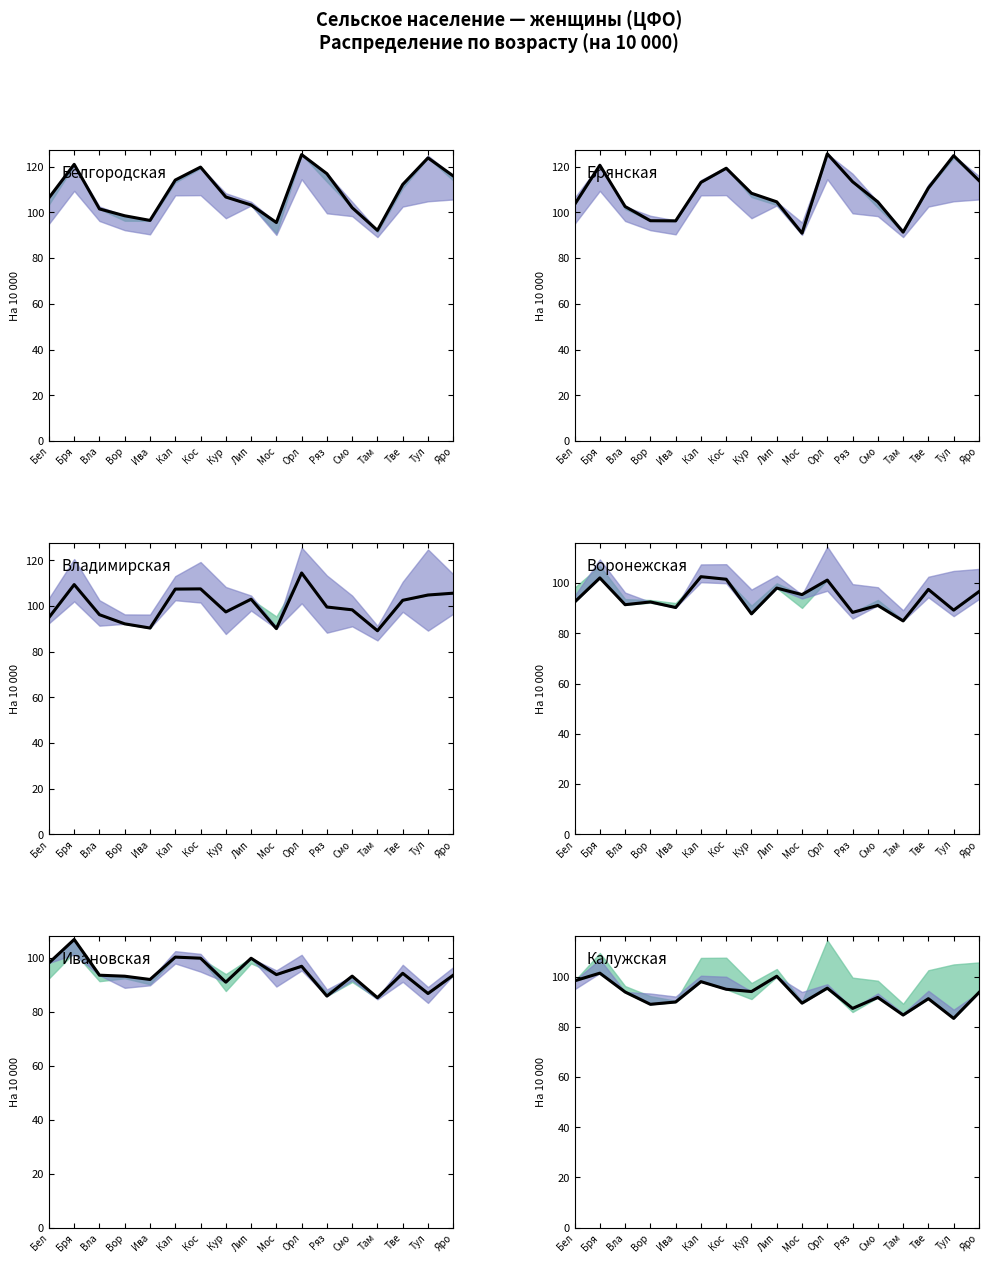

True or false: age 4 has more than 0 points higher than both neighbors.

True